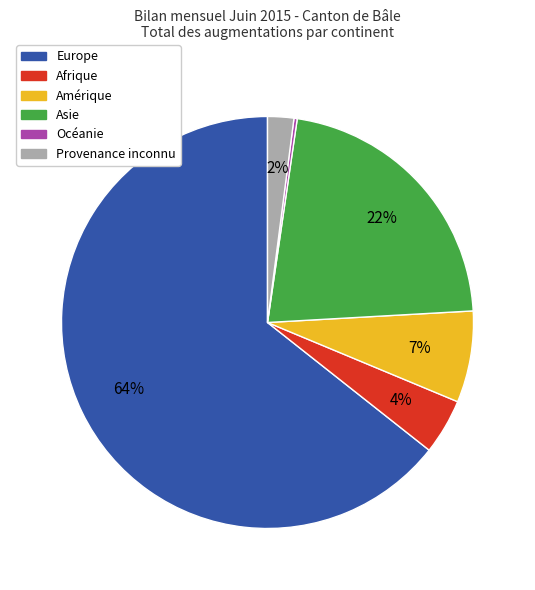

To the nearest percent, what percentage of the pie is Amérique?

7%